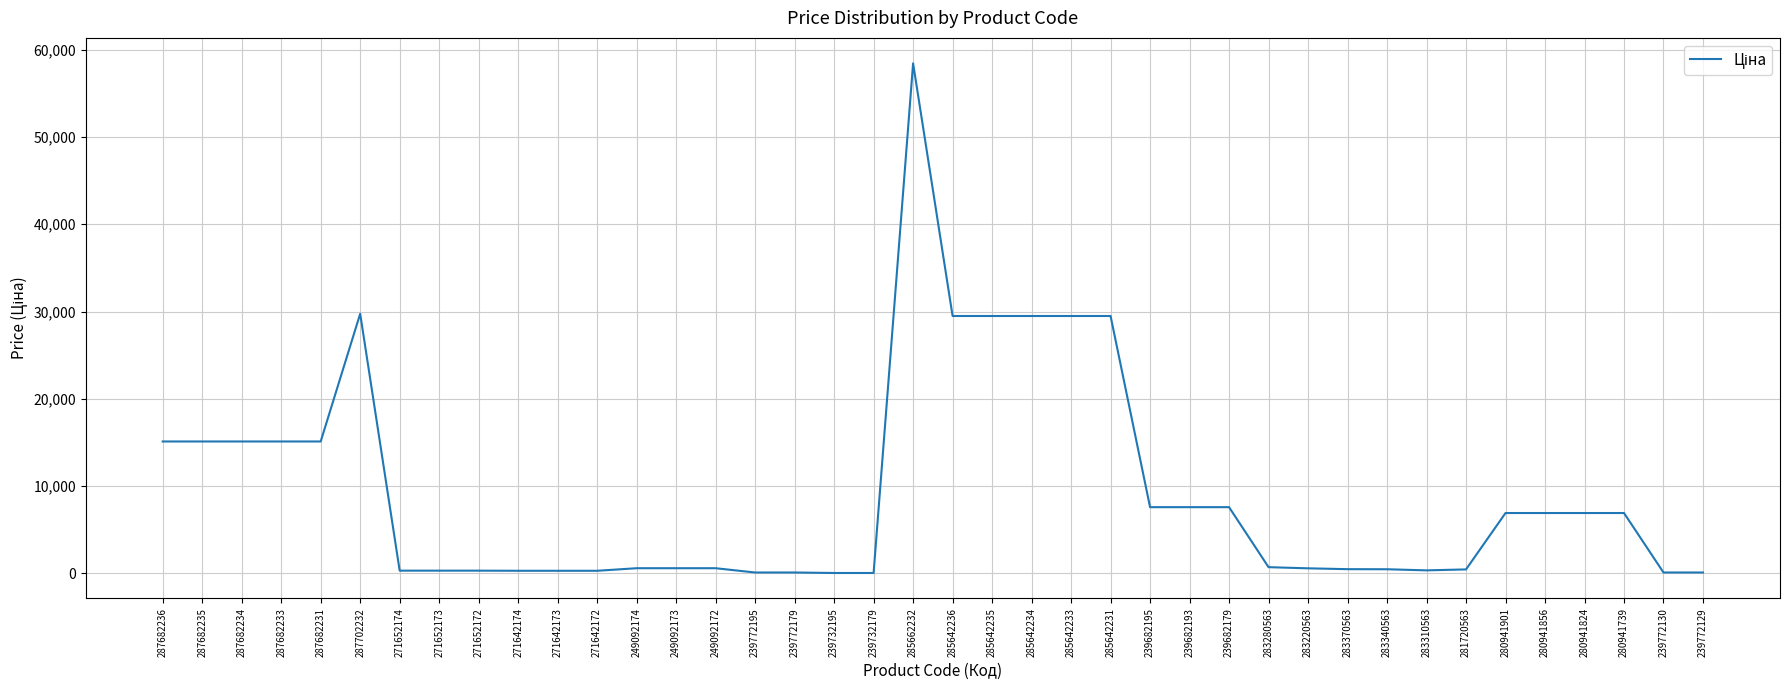

How many lines are shown in the chart?

1